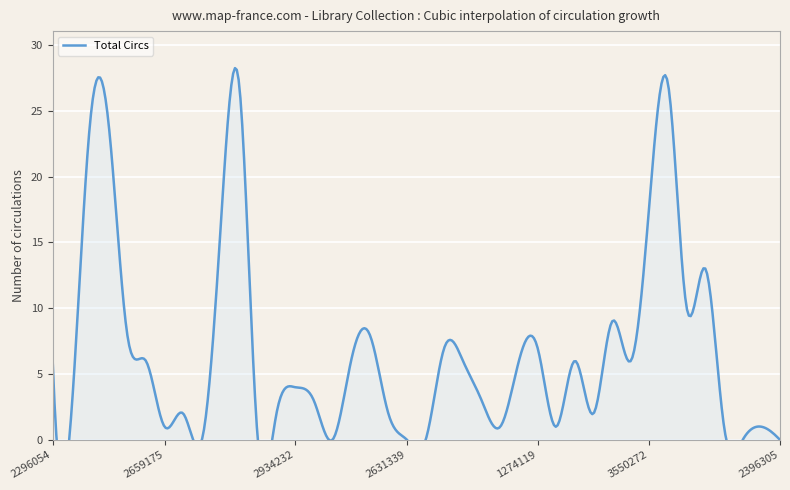

Where is the data nearest to the value 13?

2200268